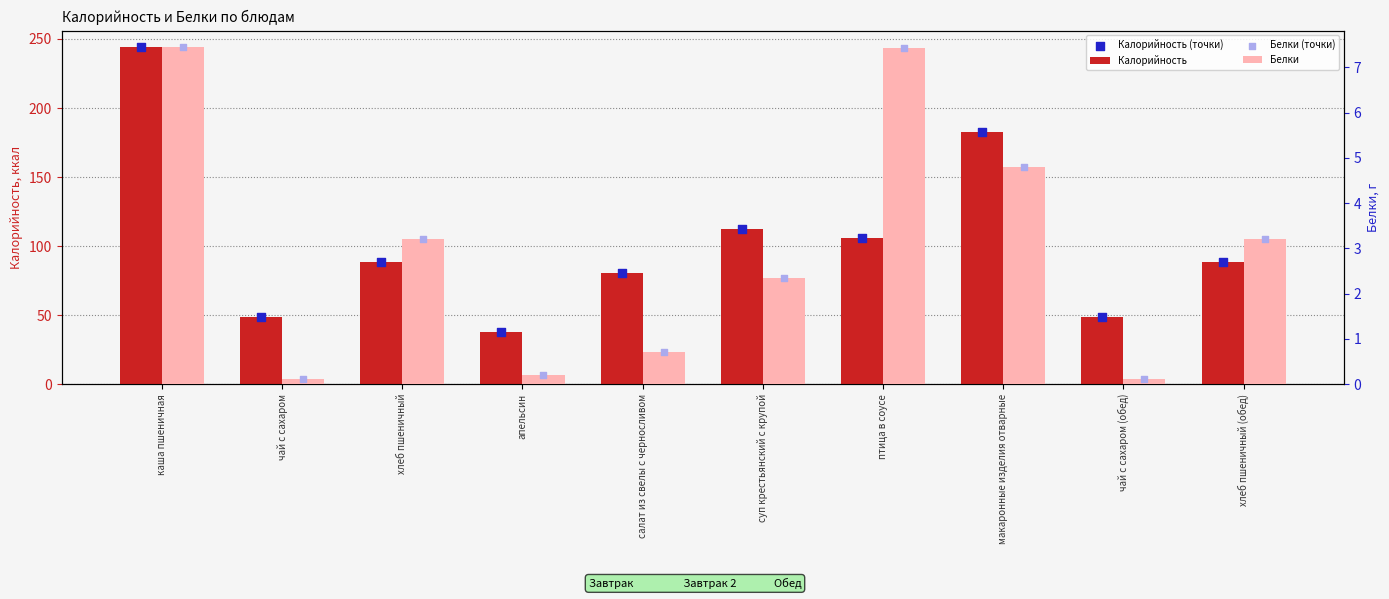

What is the total value across all series at каша пшеничная?

502.7